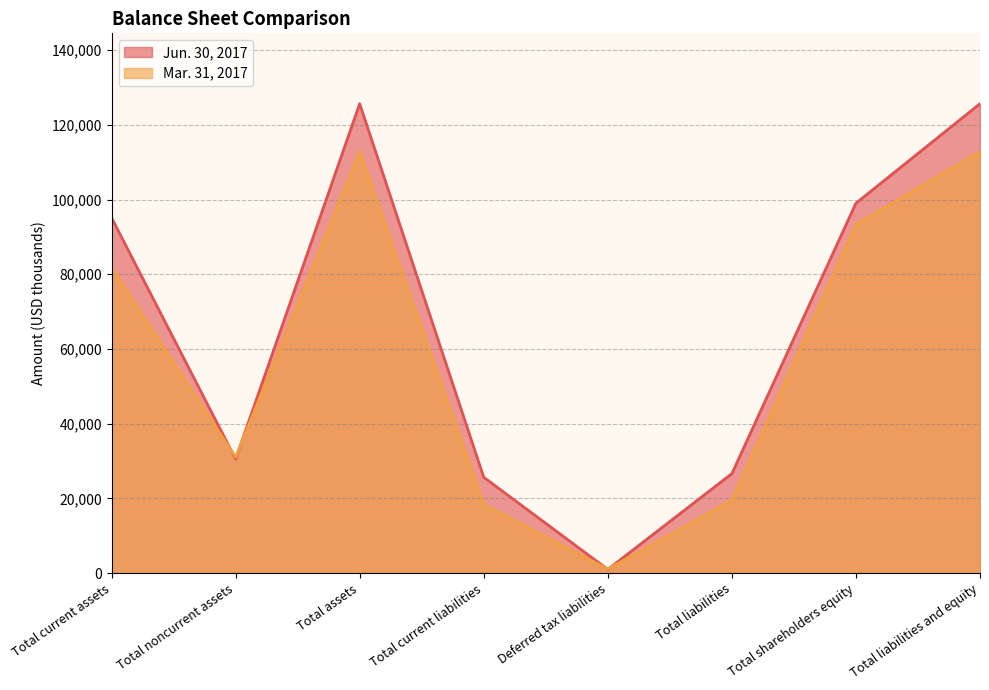

What position from the right is Total assets?

6